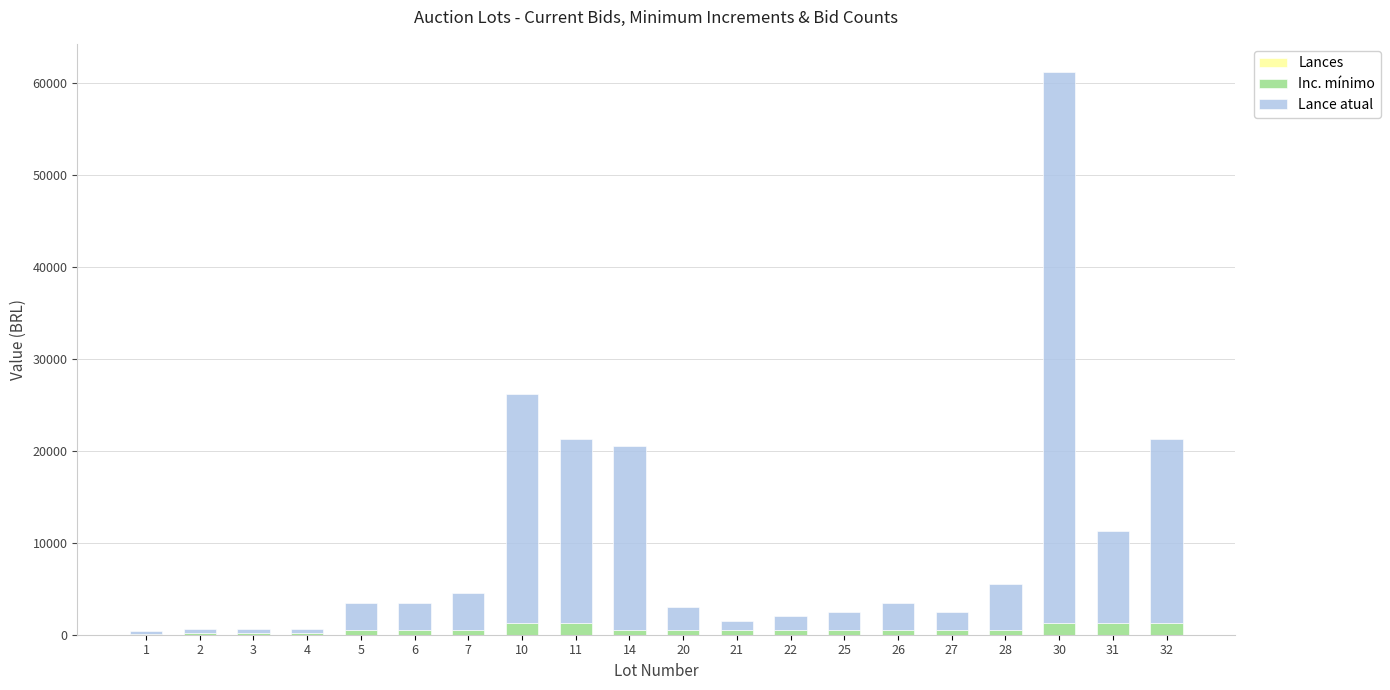

At which category is the sum across all series the highest?

30